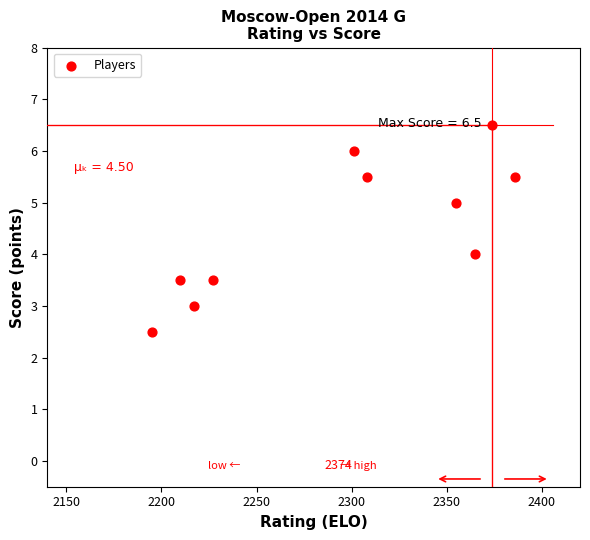

What is the range of X values (max minus min)?

191.0